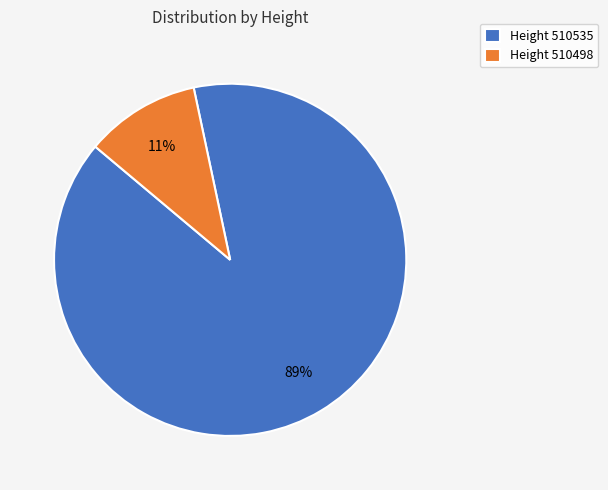

Is there any slice that represents more than half of the pie?

Yes